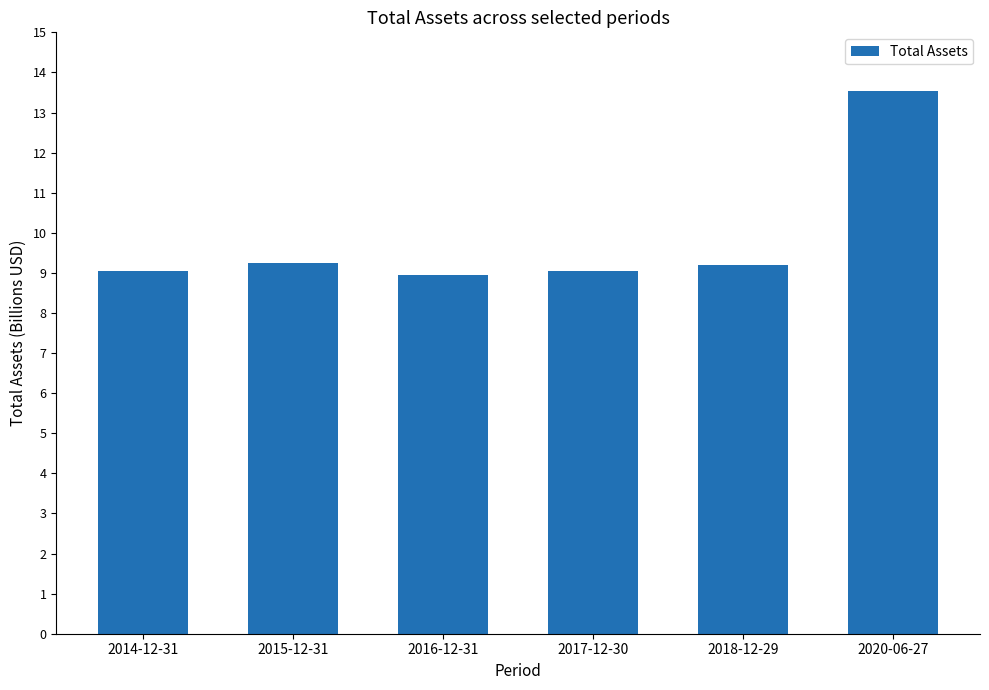

List the labels in order of value, largest first.

2020-06-27, 2015-12-31, 2018-12-29, 2014-12-31, 2017-12-30, 2016-12-31